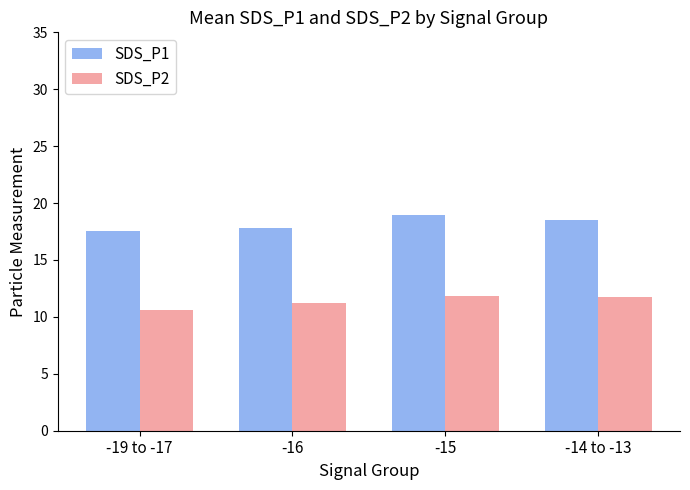

Where does the SDS_P1 series first go above 18?

-15